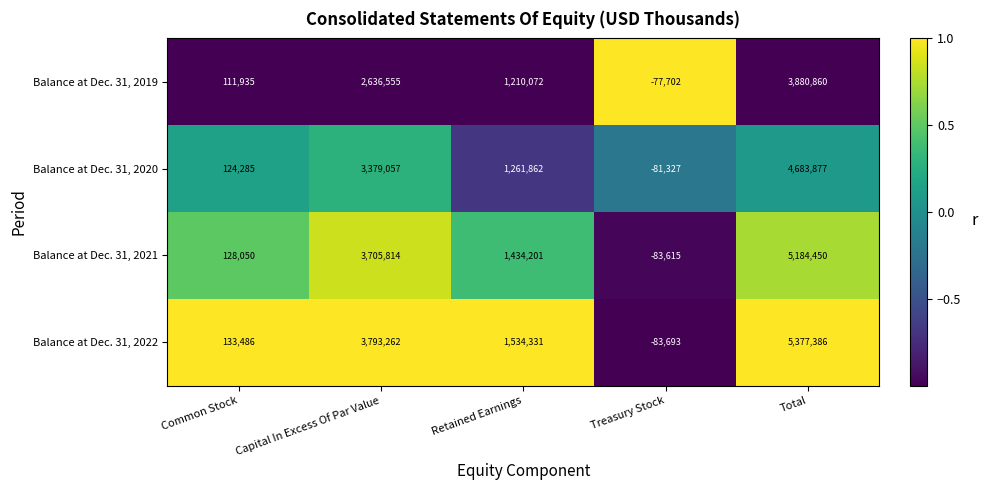

Which series has the widest spread of values?

Balance at Dec. 31, 2022